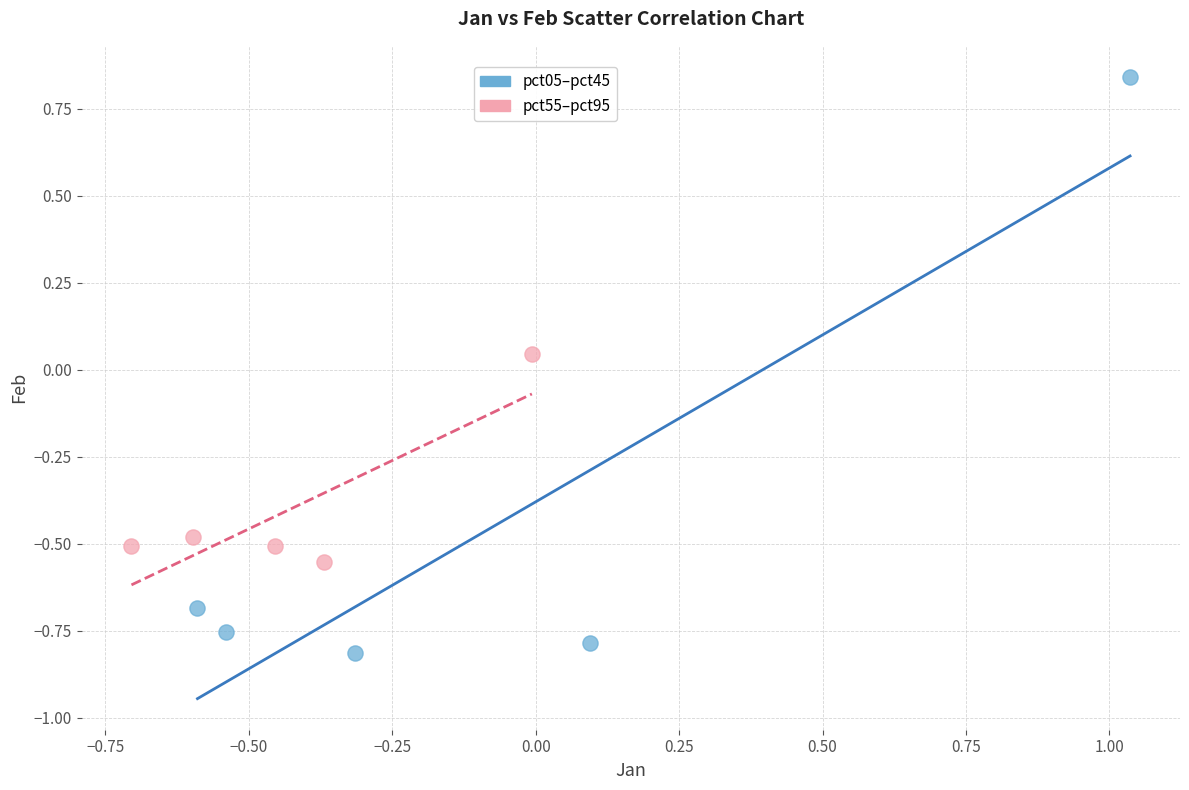

Which series has the widest spread of Y values?

pct05–pct45